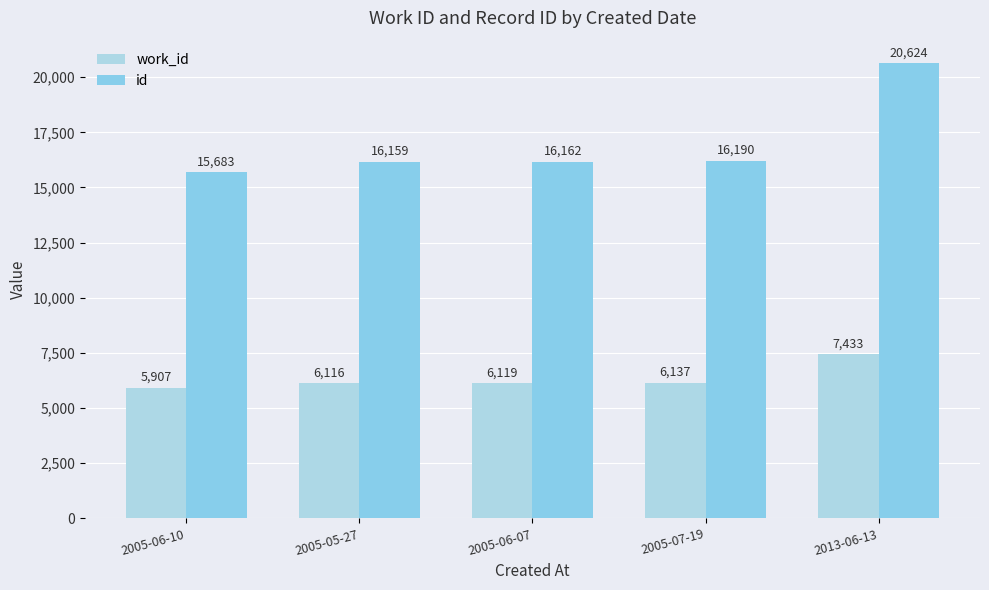

What is the difference between the maximum and minimum values in the id series?

4941